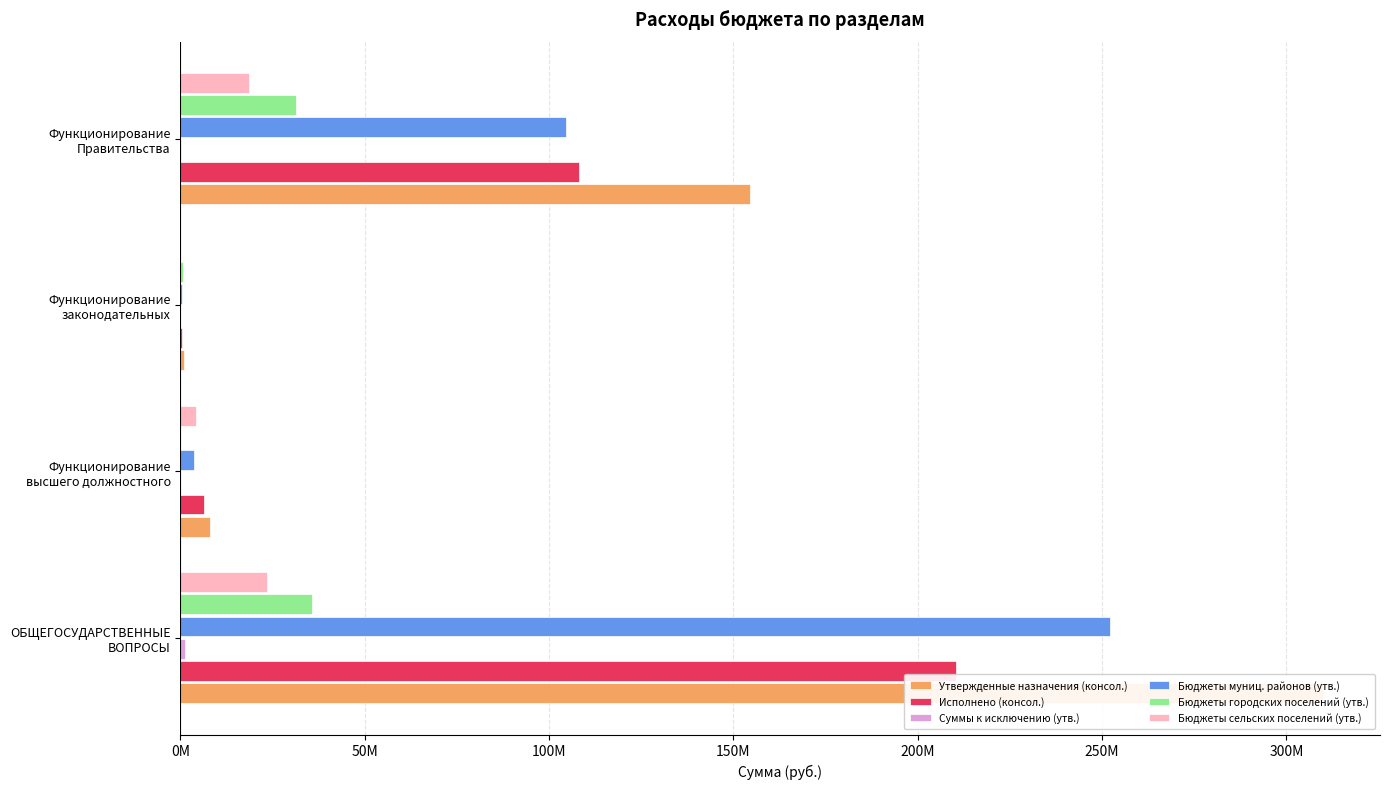

What value does the Исполнено (консол.) series have at Функционирование Правительства?

108227659.5